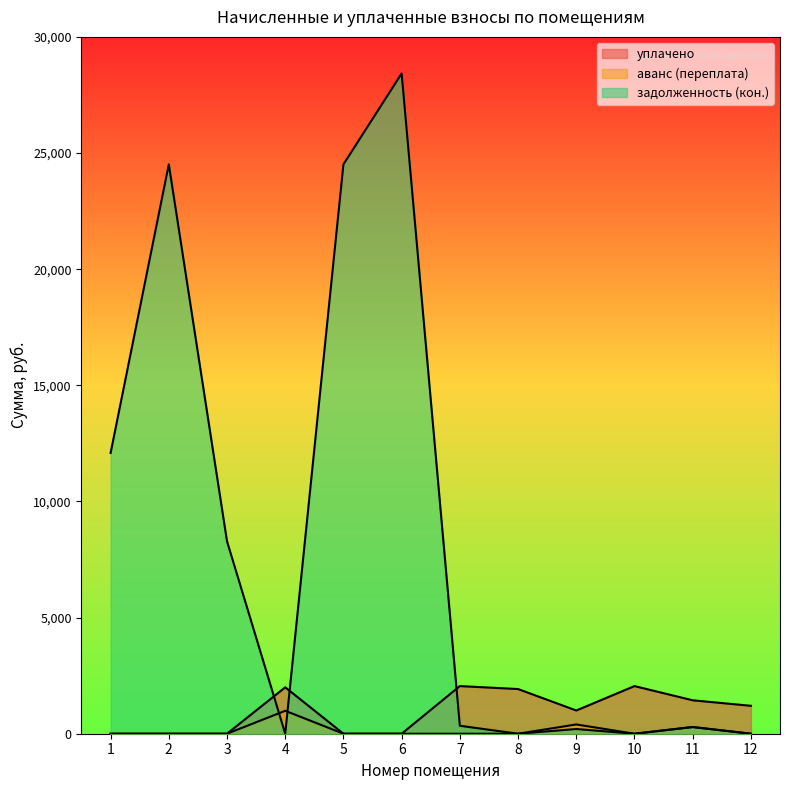

How many intersections are there between уплачено and задолженность (кон.)?

3